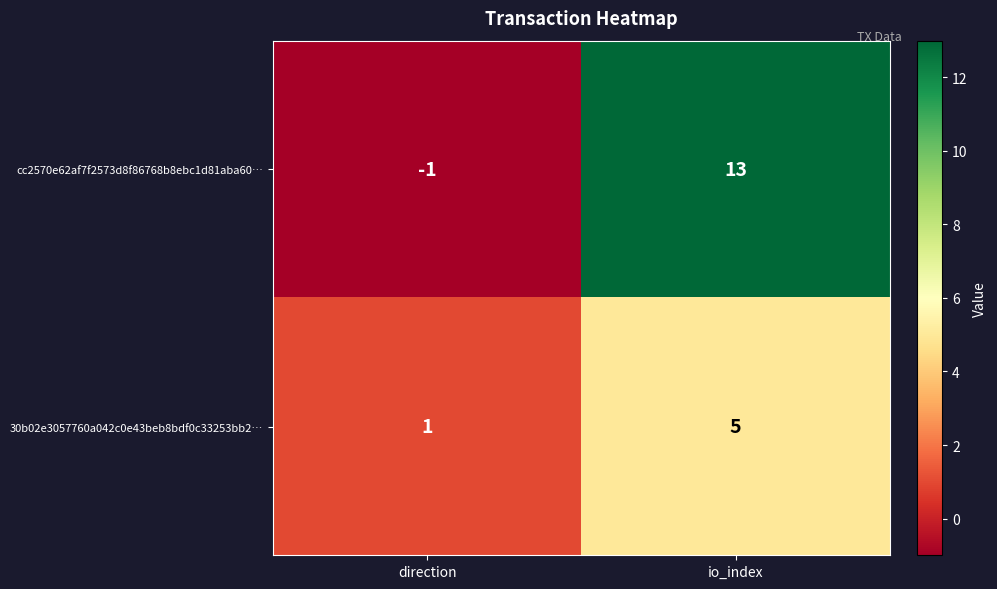

Reading left to right, transcribe all the data shown in this chart.

cc2570e62af7f2573d8f86768b8ebc1d81aba60…: -1	13
30b02e3057760a042c0e43beb8bdf0c33253bb2…: 1	5